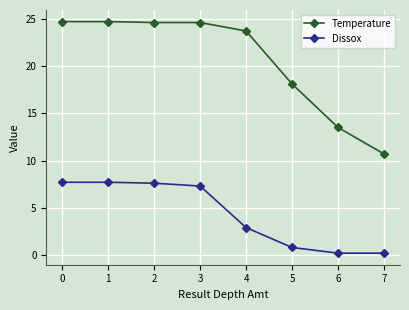

Count the number of categories in the chart.

8